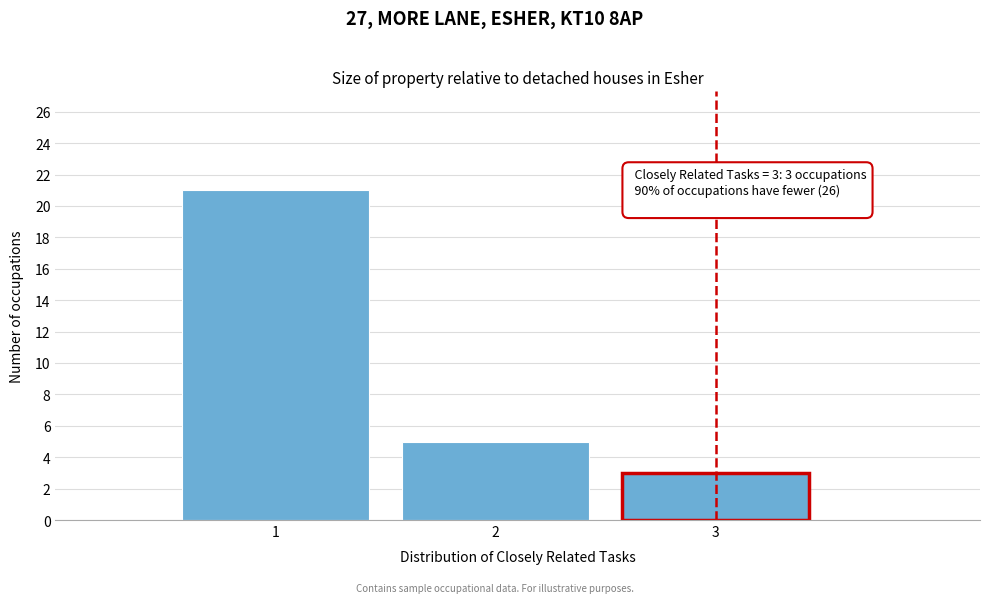

Which range on the x-axis has the tallest bar?

0.5 to 1.5